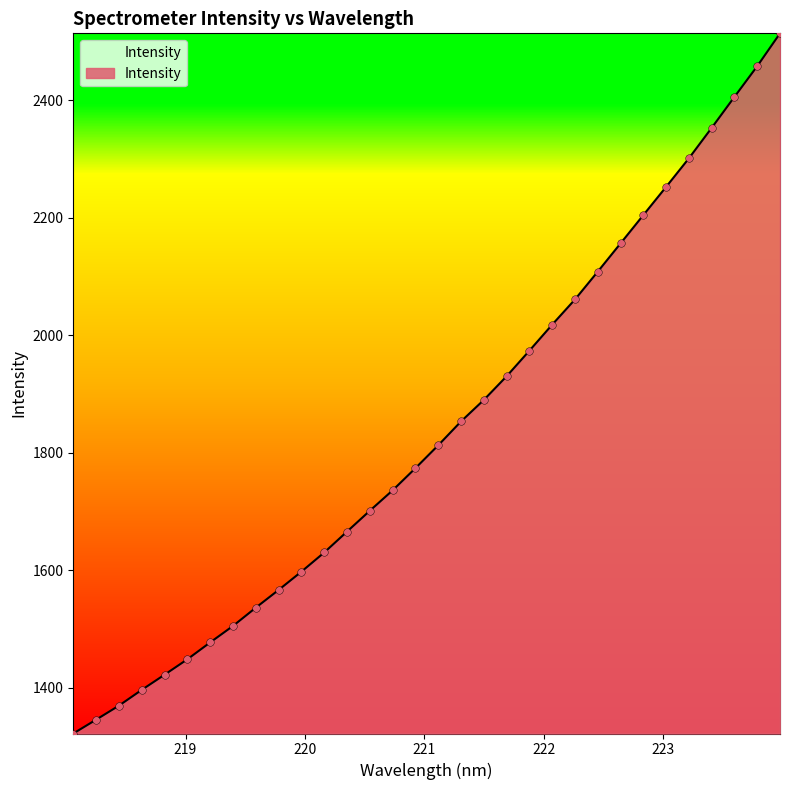

What is the minimum value shown in the chart?

1322.0